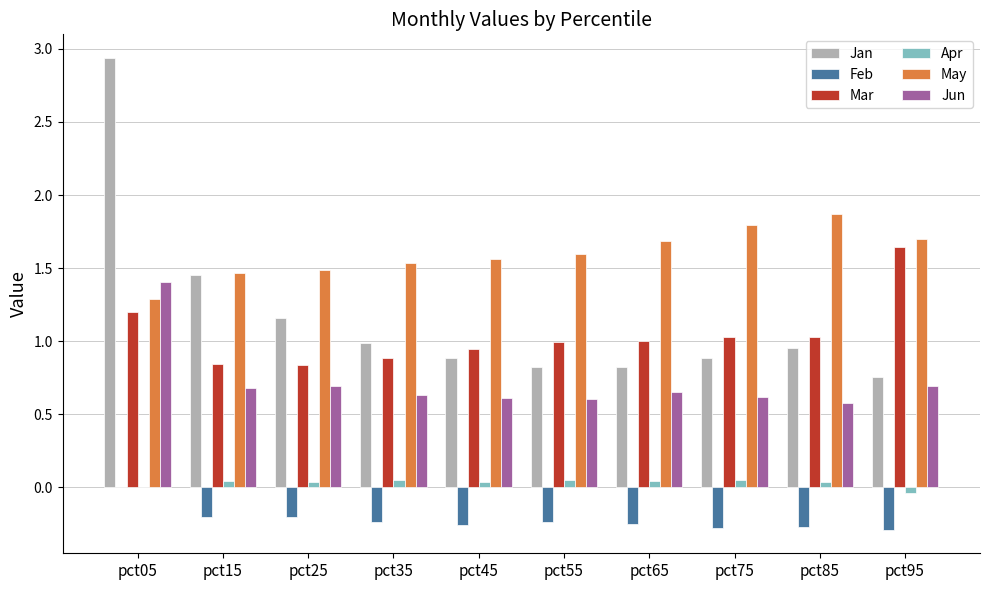

At which category is the sum across all series the highest?

pct05